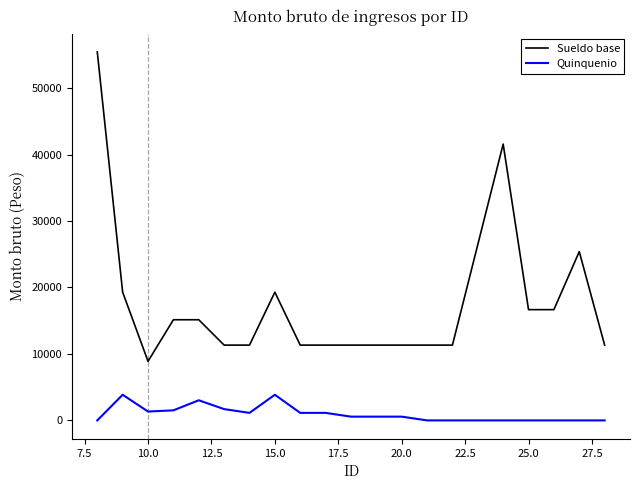

True or false: Quinquenio and Sueldo base cross at least once.

False